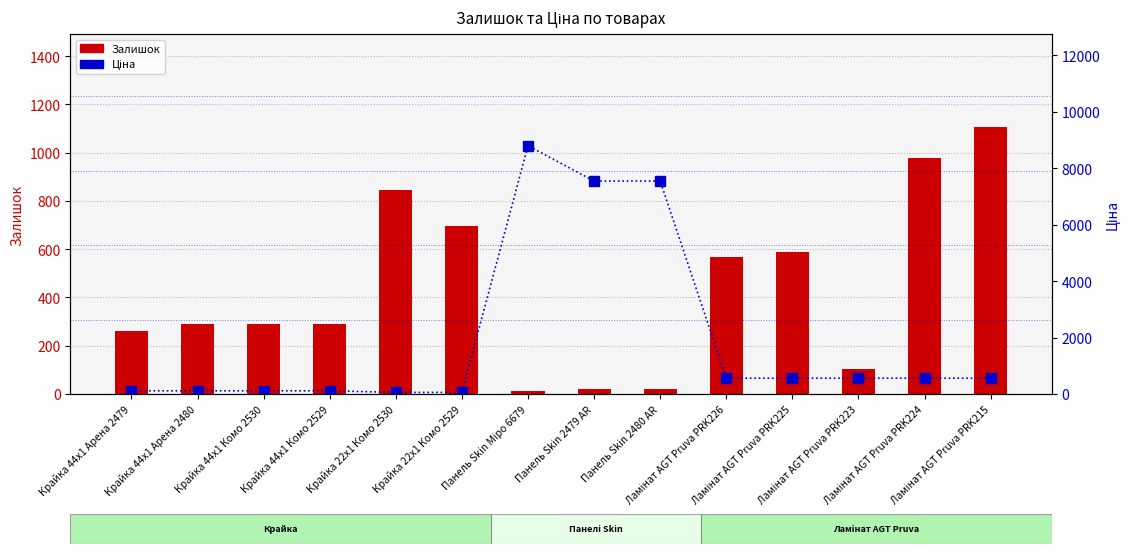

What are all the series names shown in the legend?

Залишок, Ціна